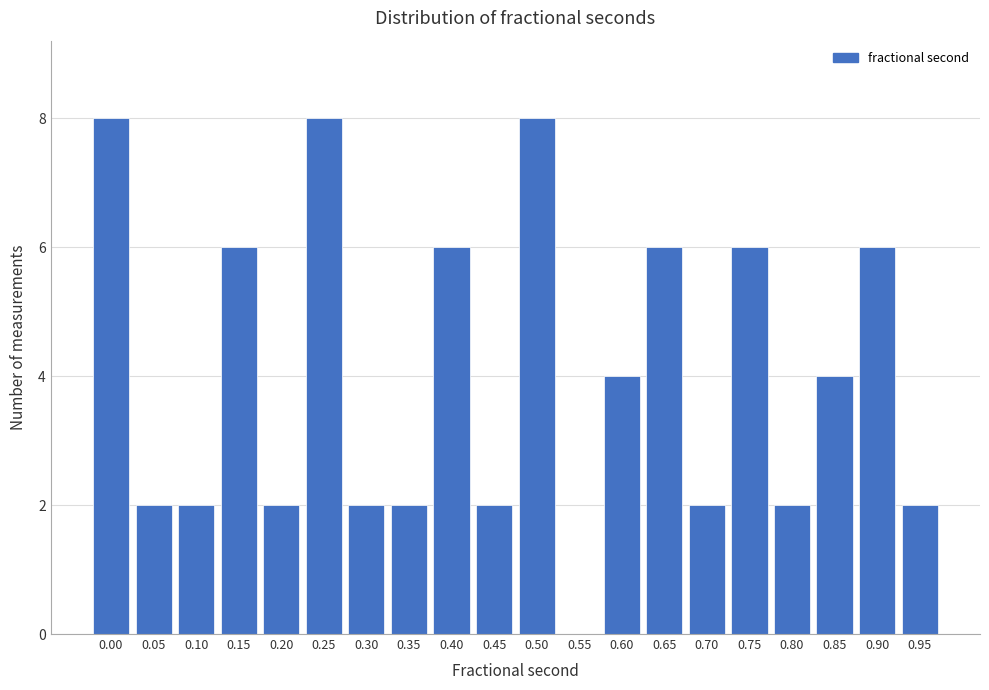

Reading left to right, transcribe all the data shown in this chart.

0.00=8	0.05=2	0.10=2	0.15=6	0.20=2	0.25=8	0.30=2	0.35=2	0.40=6	0.45=2	0.50=8	0.55=0	0.60=4	0.65=6	0.70=2	0.75=6	0.80=2	0.85=4	0.90=6	0.95=2